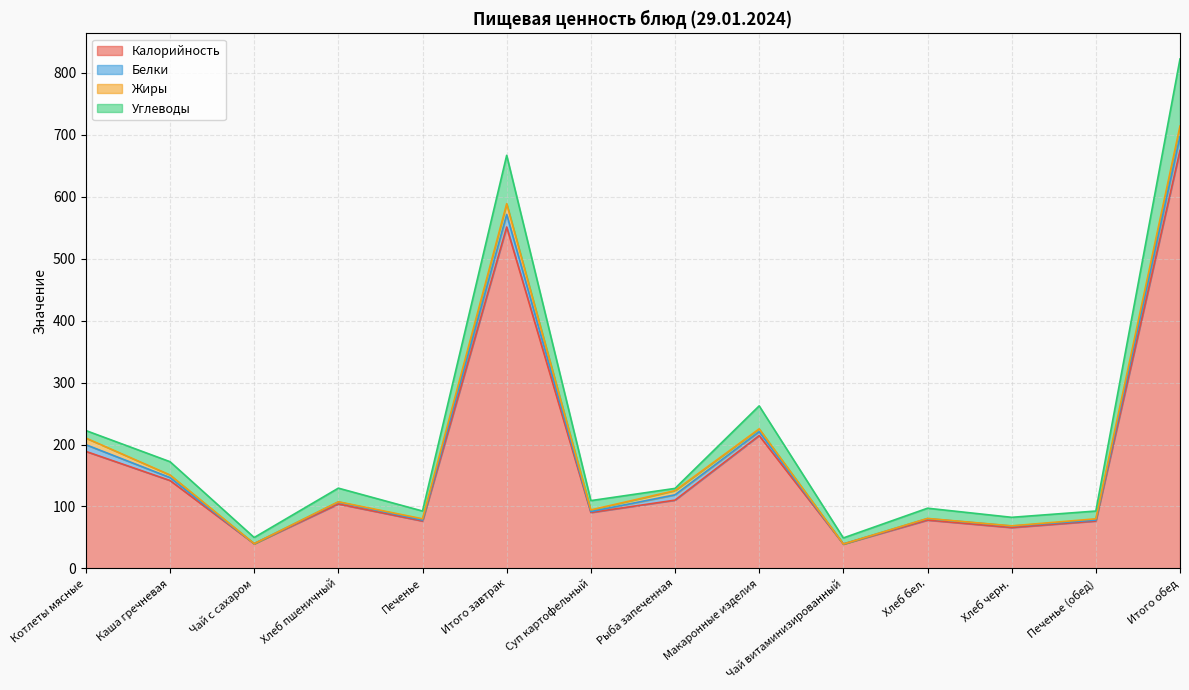

At which category does Калорийность reach its first local valley?

Чай с сахаром